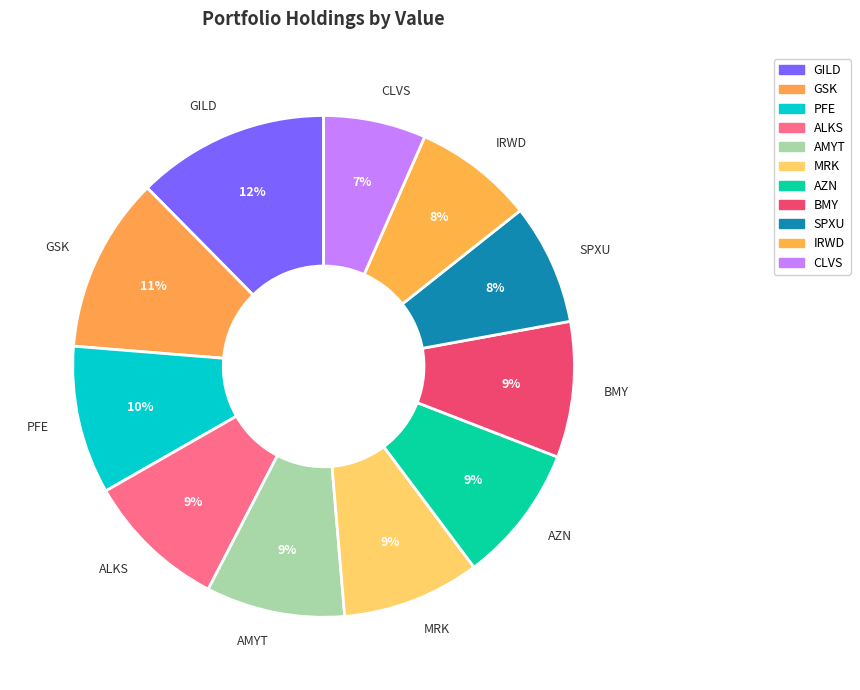

What is the smallest slice in the pie chart?

CLVS